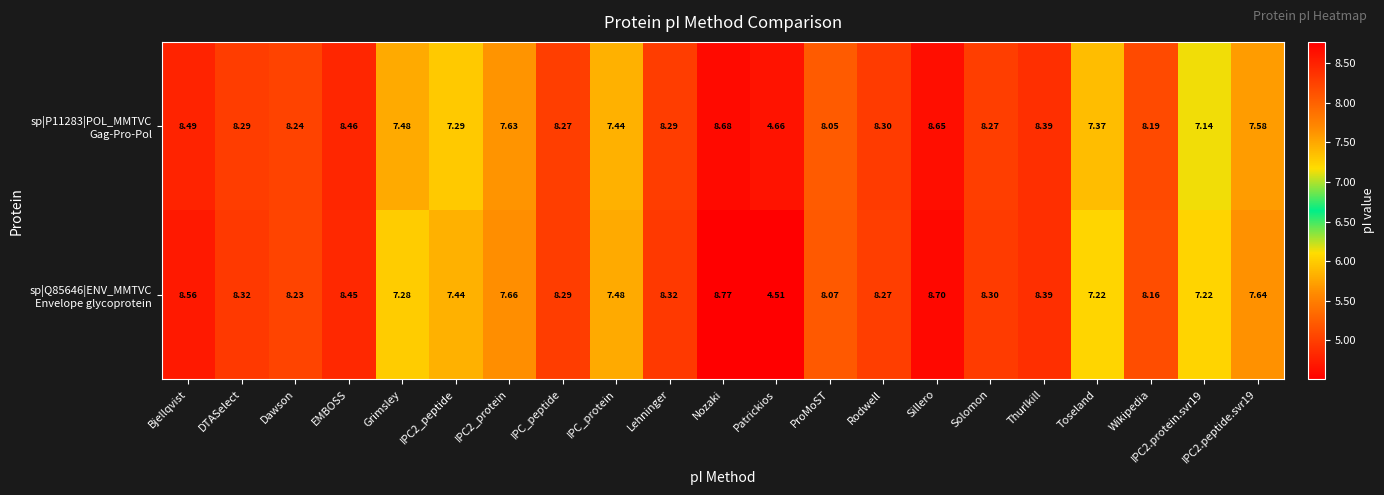

Which category has the highest value across all series?

Nozaki